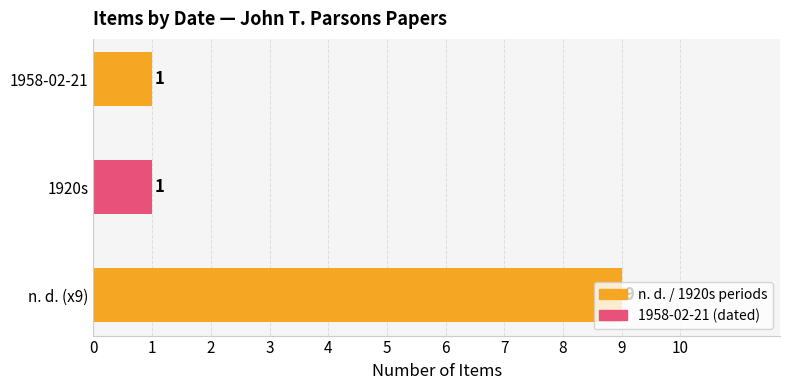

What is the difference between the maximum and minimum values?

8